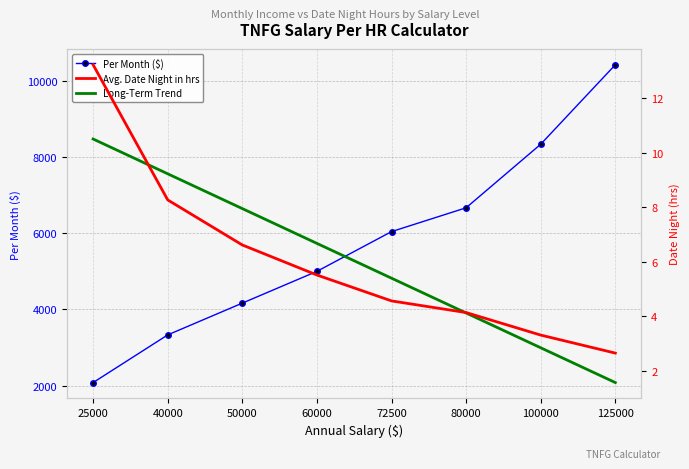

True or false: Avg. Date Night in hrs and Per Month ($) intersect in this chart.

False